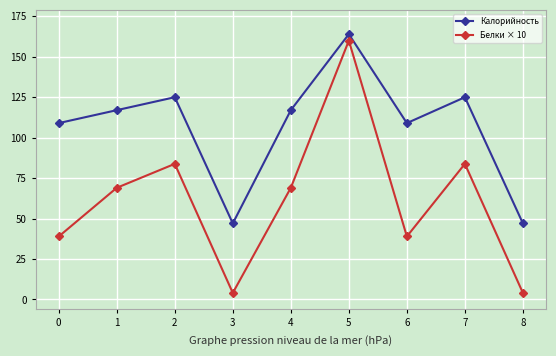

What is the spread (max minus min) of values at 3?

43.0